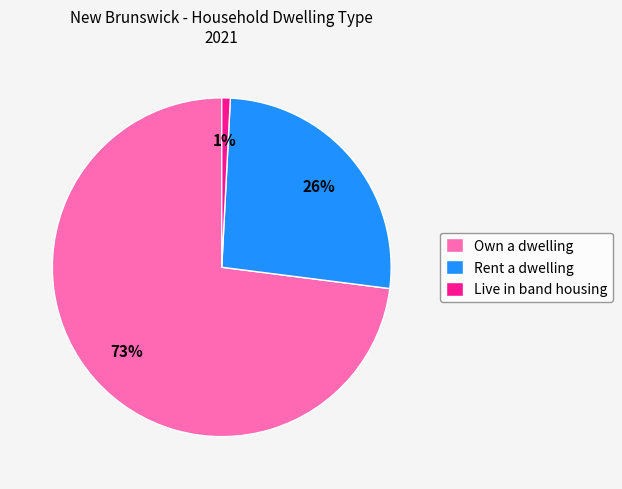

True or false: Rent a dwelling accounts for 26% of the total.

True